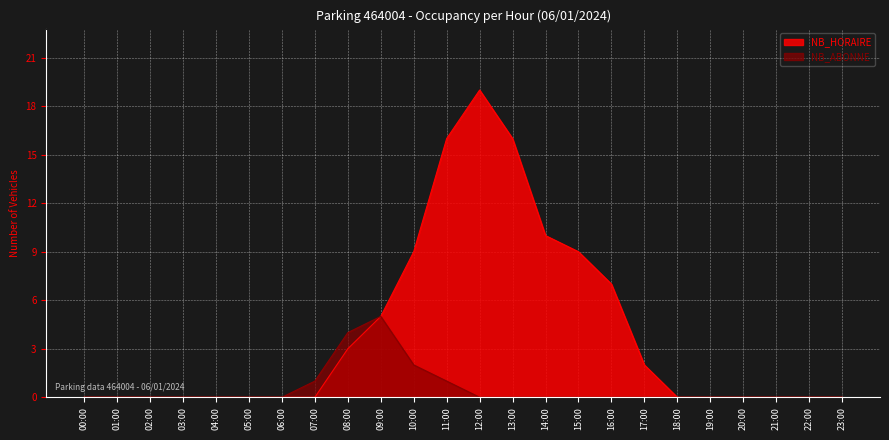

True or false: NB_ABONNE and NB_HORAIRE cross at least once.

False